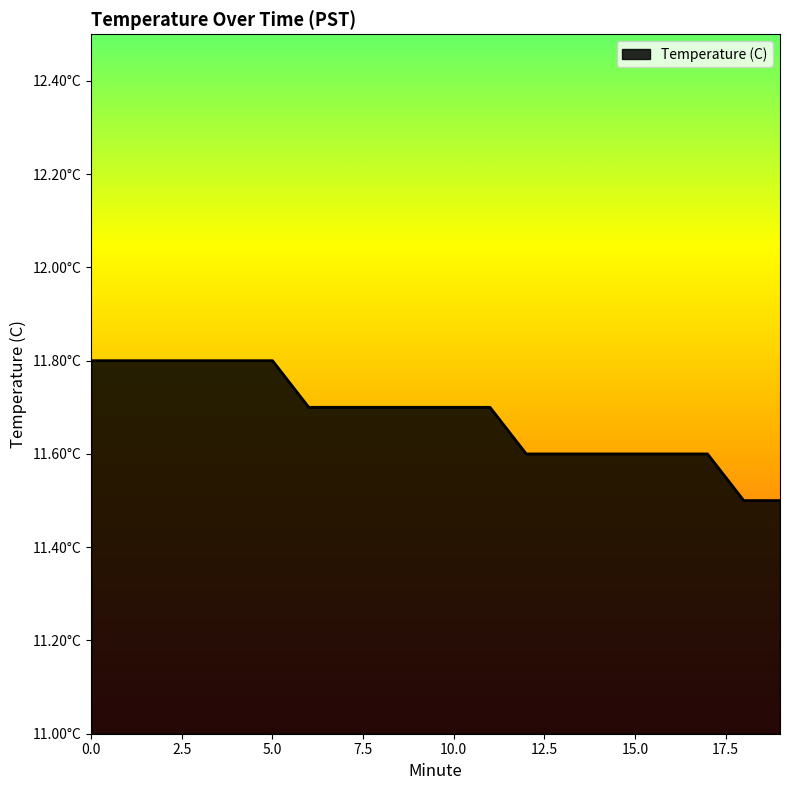

What is the value of the 13th point from the left?

11.6